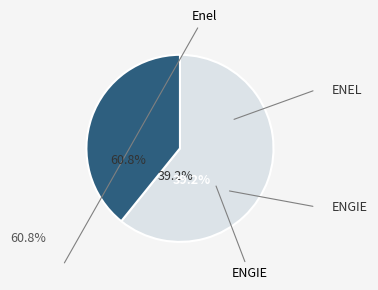

Does any single category account for the majority?

Yes